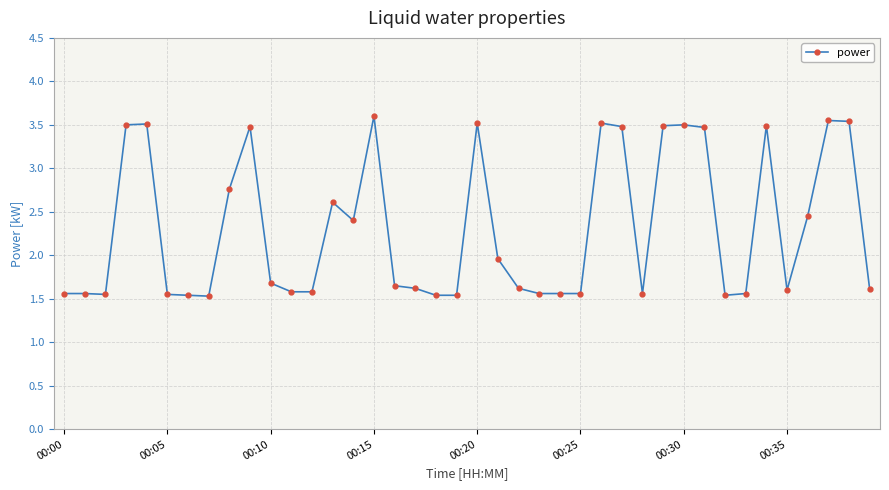

How many values are between 1 and 3?

27